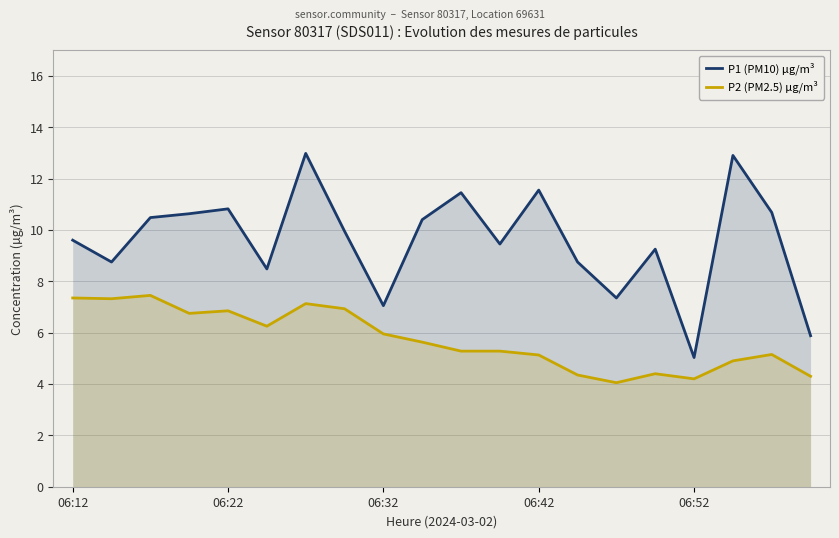

Rank the series by their average value, from highest to lowest.

P1 (PM10) µg/m³, P2 (PM2.5) µg/m³